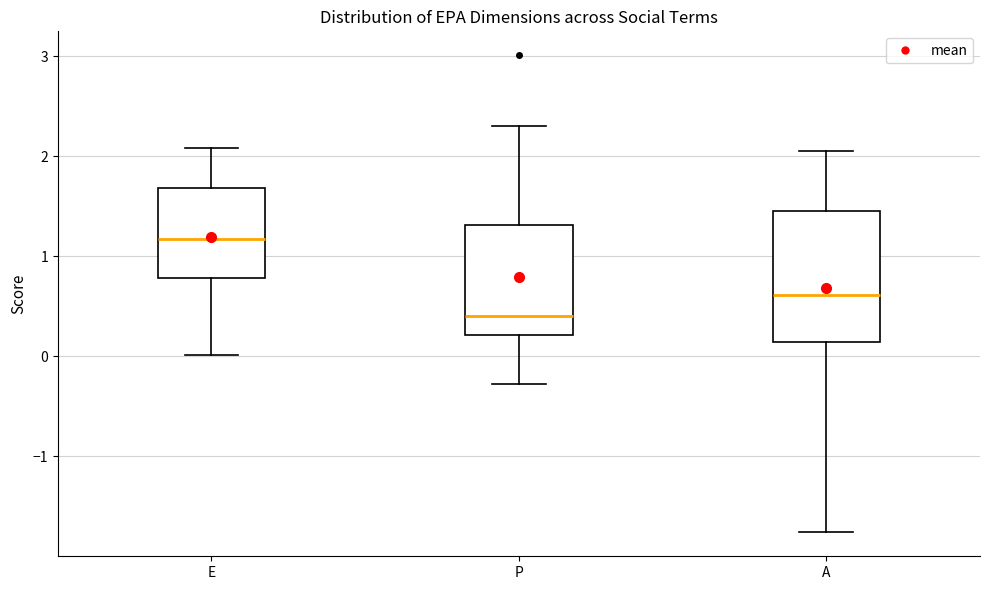

Reading left to right, transcribe this box plot: for each box, give where its median line is, the range the box spans, and where its two whiskers end, as read against the y-axis. The values are not printed on the chart, so give them approximately, as read against the axis.

E: median 1.2, box 0.8 to 1.7, whiskers 0.0 to 2.1
P: median 0.4, box 0.2 to 1.3, whiskers -0.3 to 2.3
A: median 0.6, box 0.1 to 1.5, whiskers -1.8 to 2.1